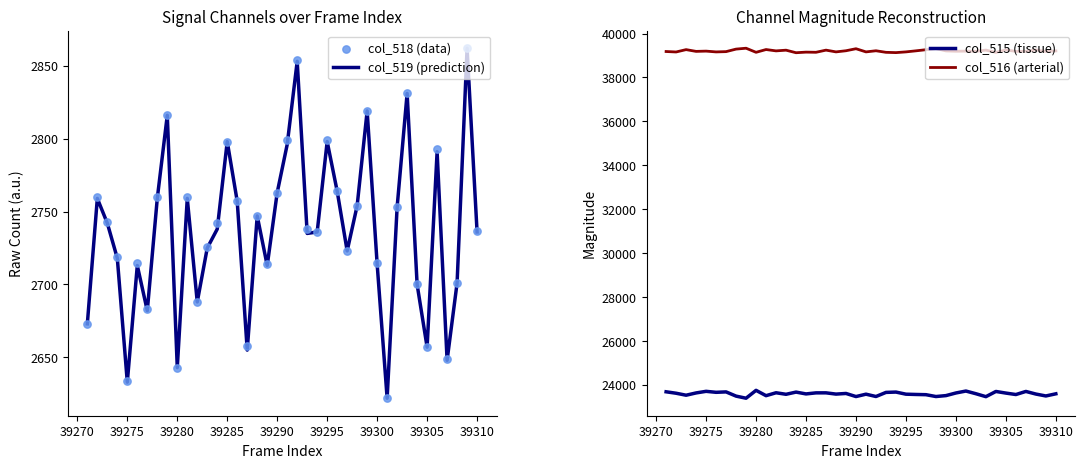

What is the maximum value for col_519 (prediction)?

2862